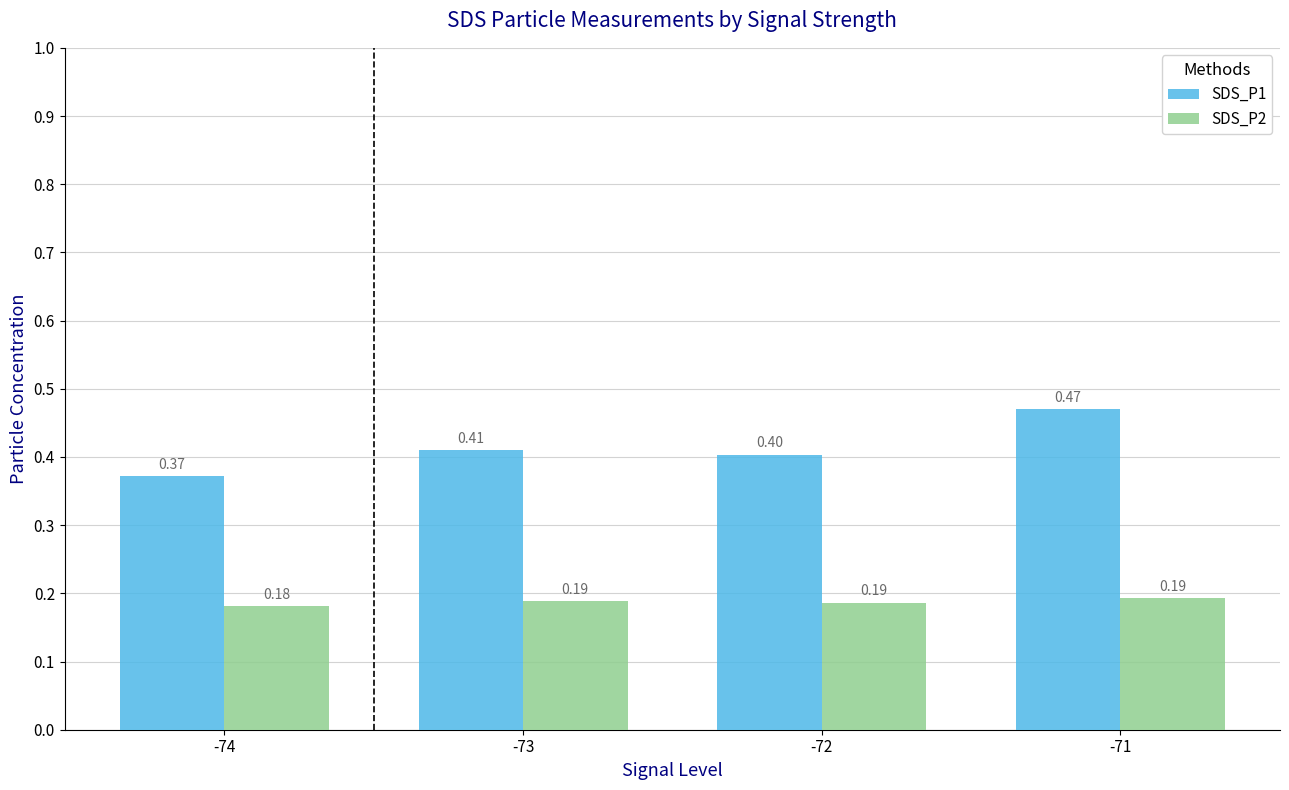

At which label is SDS_P1 closest to 0?

-74